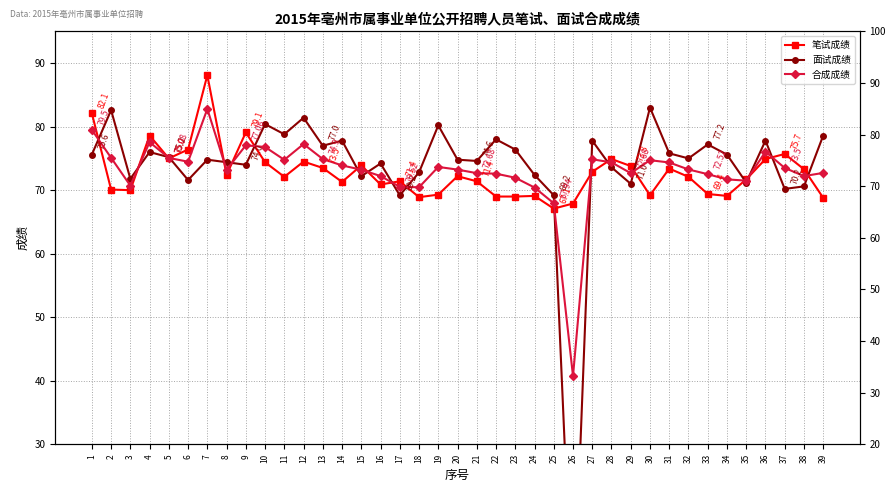

Which series has the widest spread of values?

面试成绩